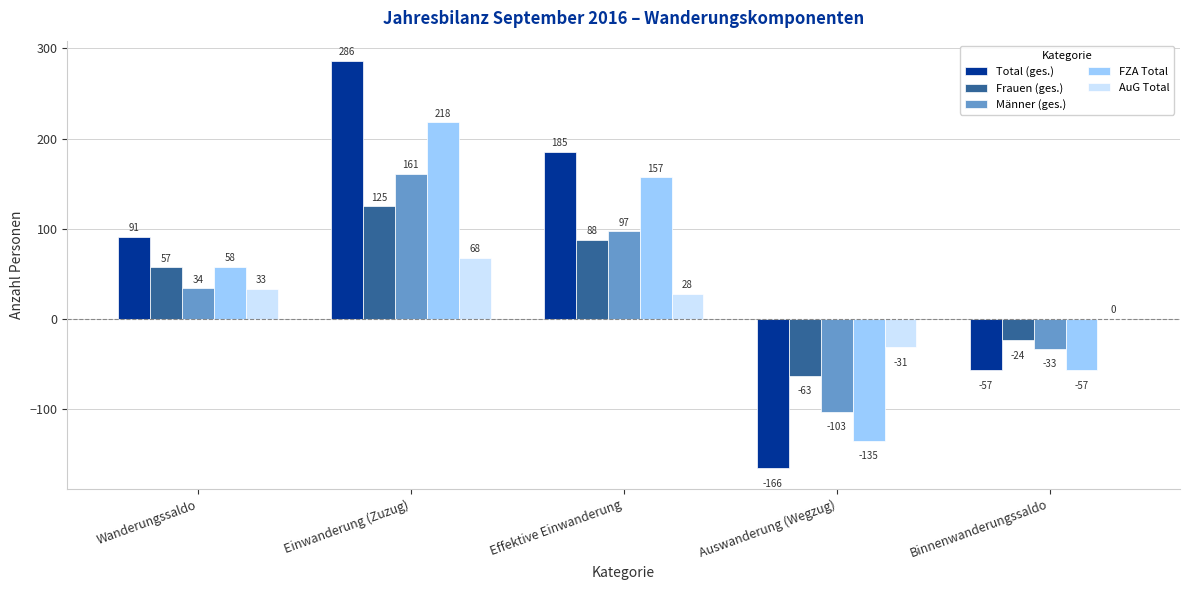

The value of Total (ges.) at Einwanderung (Zuzug) is 286. True or false?

True